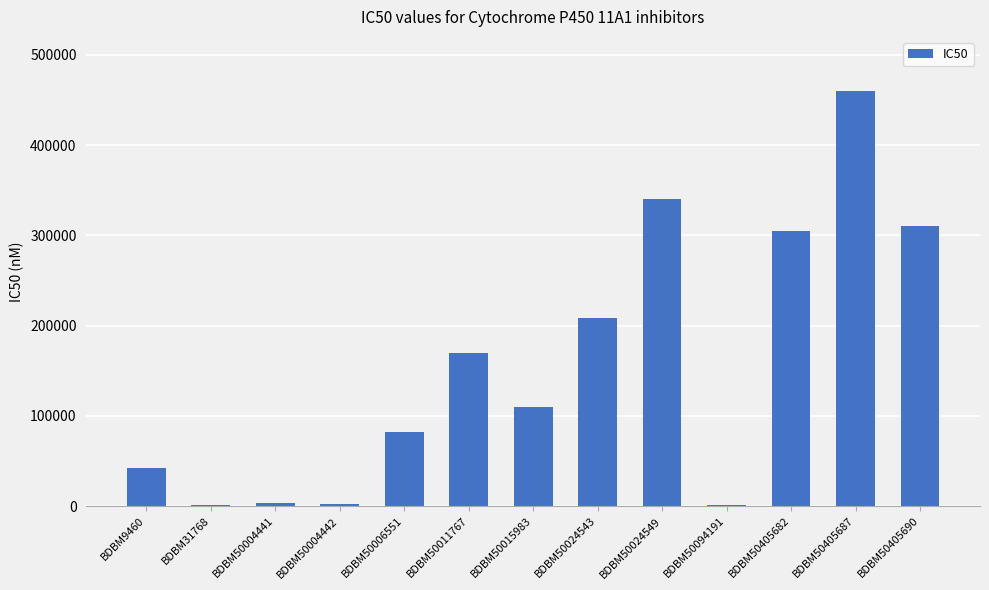

At which label does the data first exceed 110000?

BDBM50011767